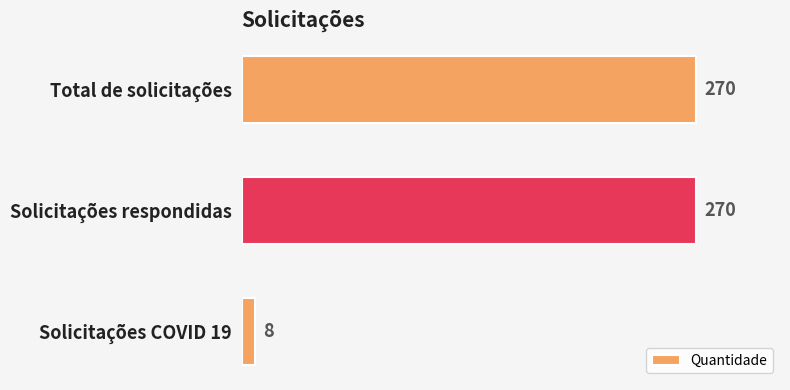

What is the change in value from Total de solicitações to Solicitações COVID 19?

-262